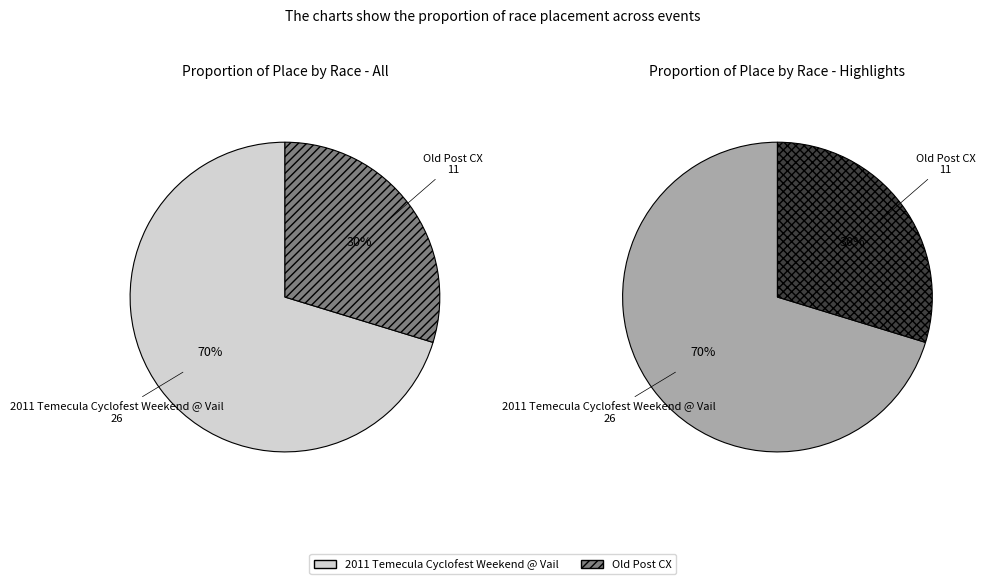

Is it true that 2011 Temecula Cyclofest Weekend @ Vail is 70% of the pie?

True